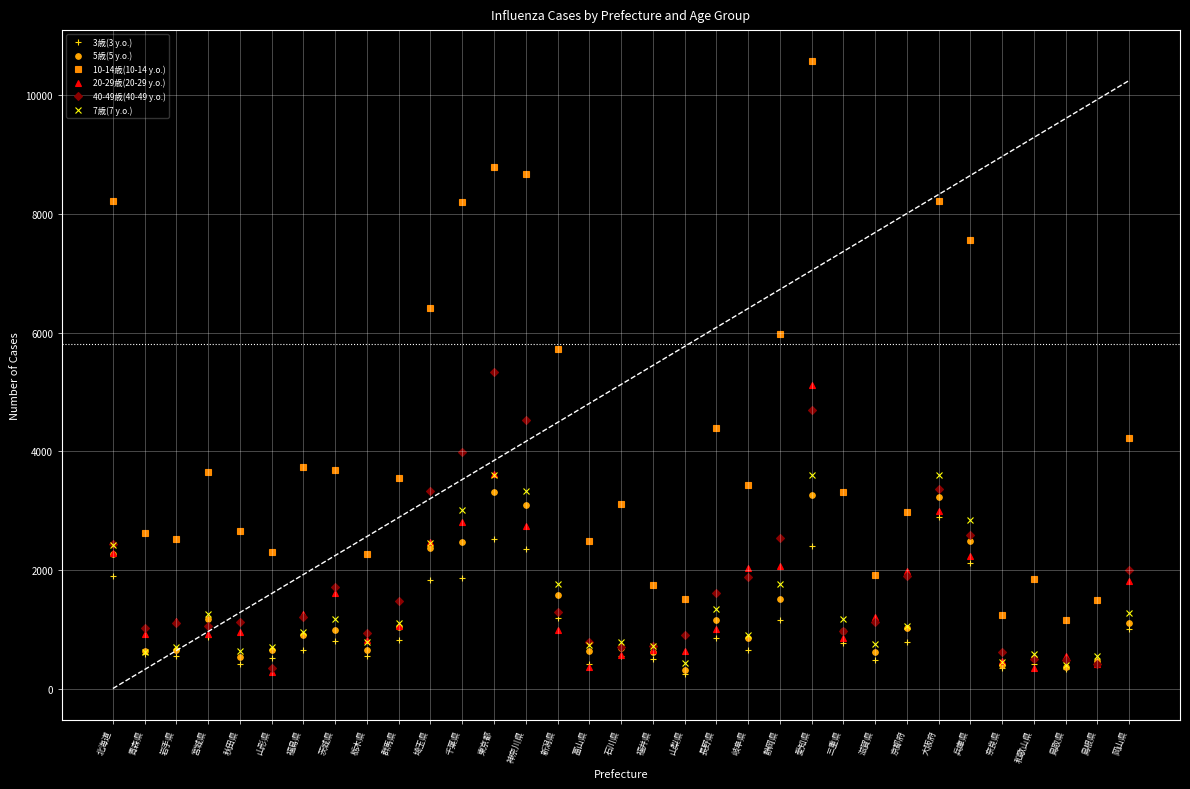

True or false: 7歳(7 y.o.) has a value of 1264 at 宮城県.

True